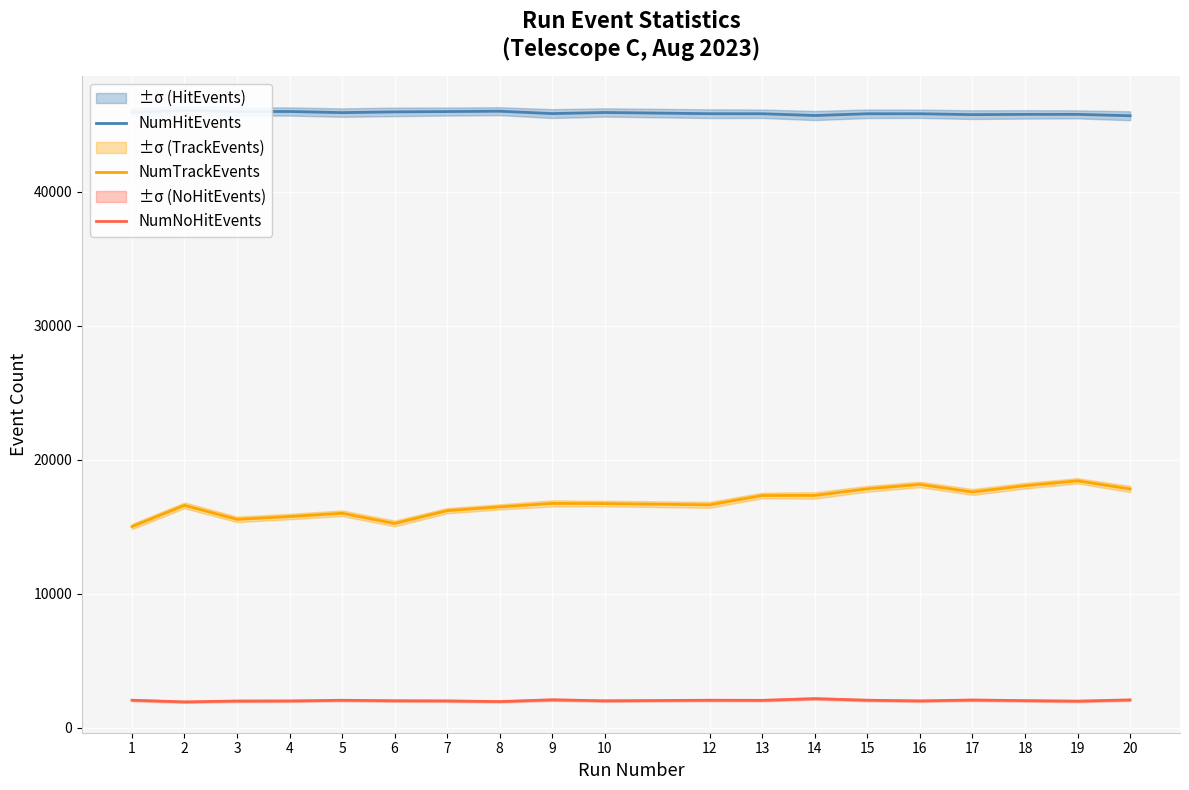

At which label is NumTrackEvents closest to 16737?

10